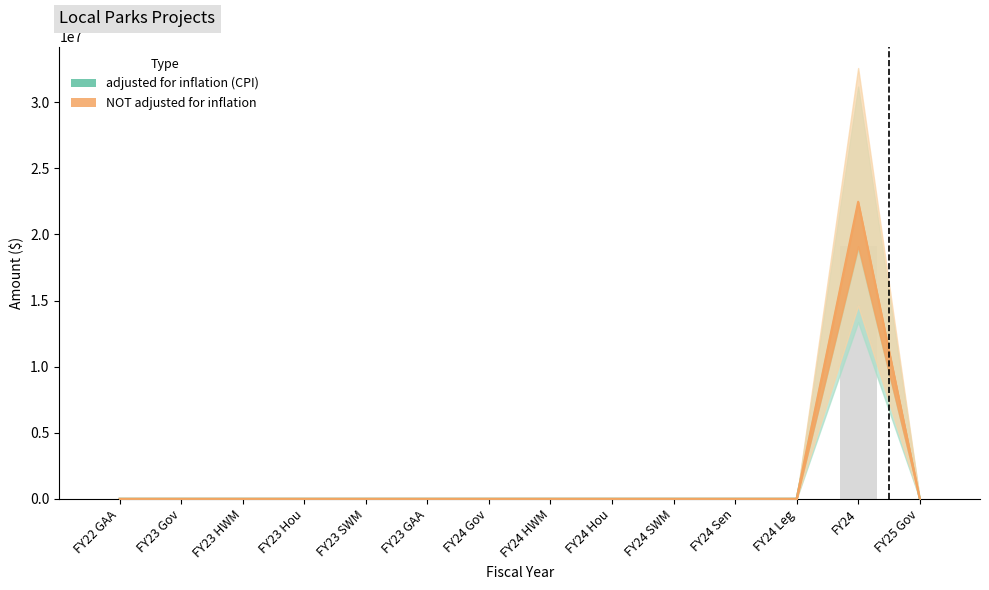

What is the label of the 4th bar from the left?

FY23 Hou